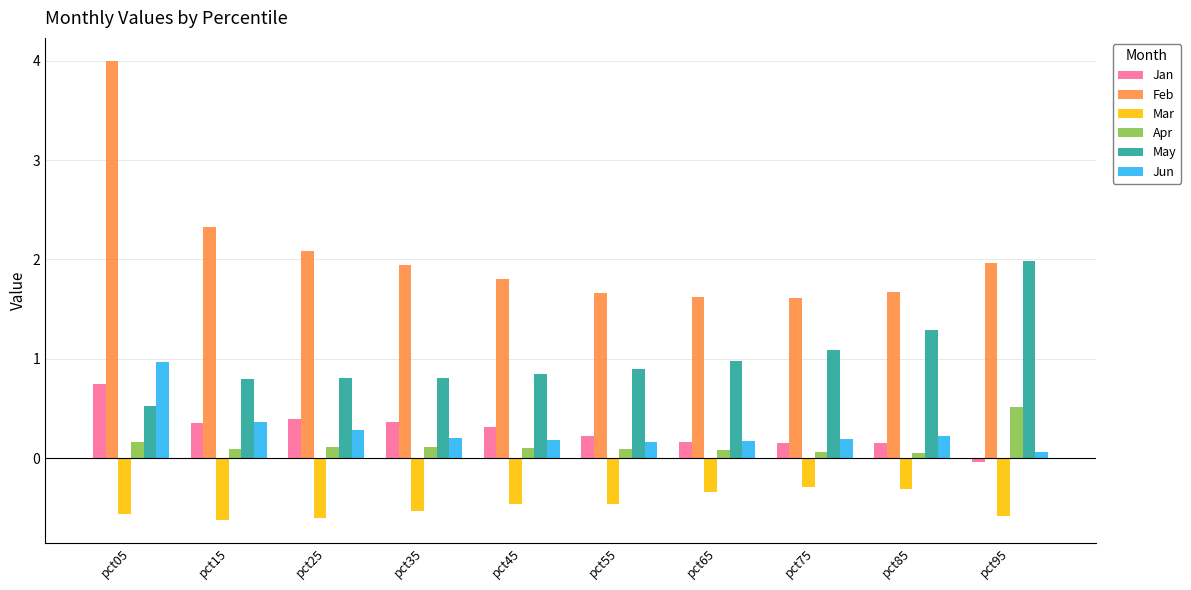

List the series in order of their peak value, highest first.

Feb, May, Jun, Jan, Apr, Mar